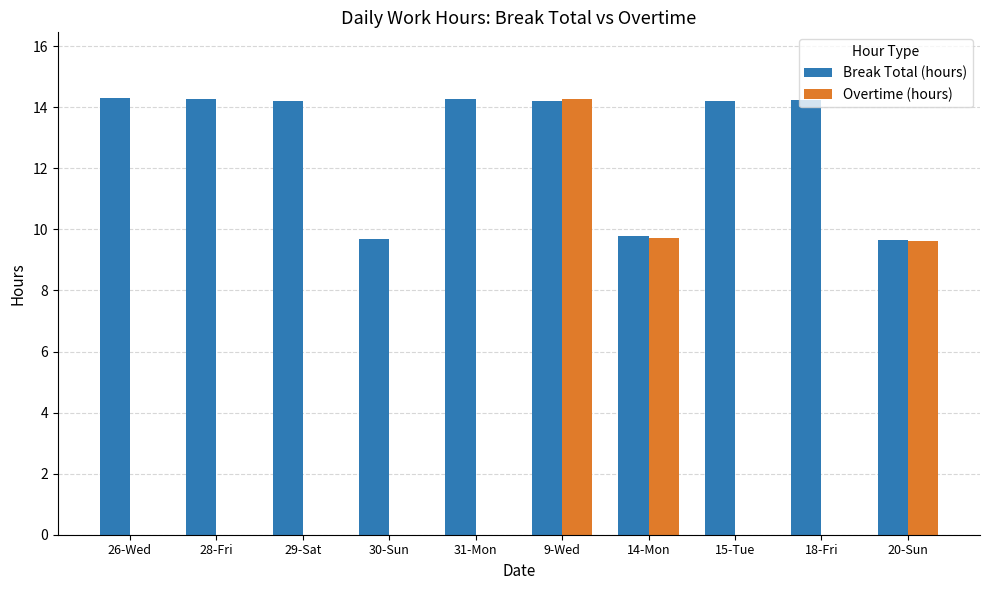

Which series has the largest total across all categories?

Break Total (hours)